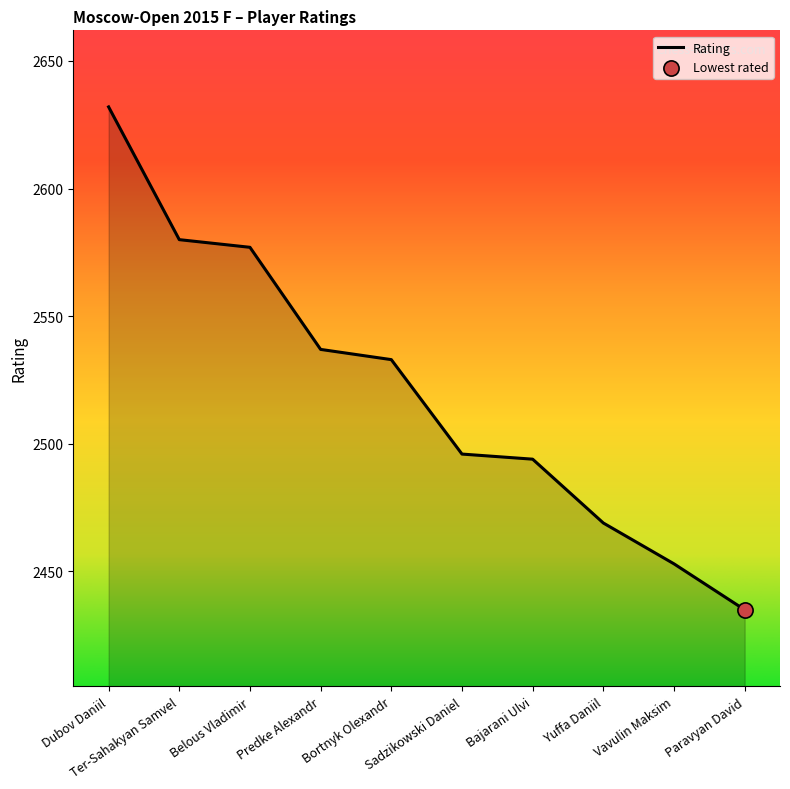

Between Vavulin Maksim and Dubov Daniil, which is larger?

Dubov Daniil